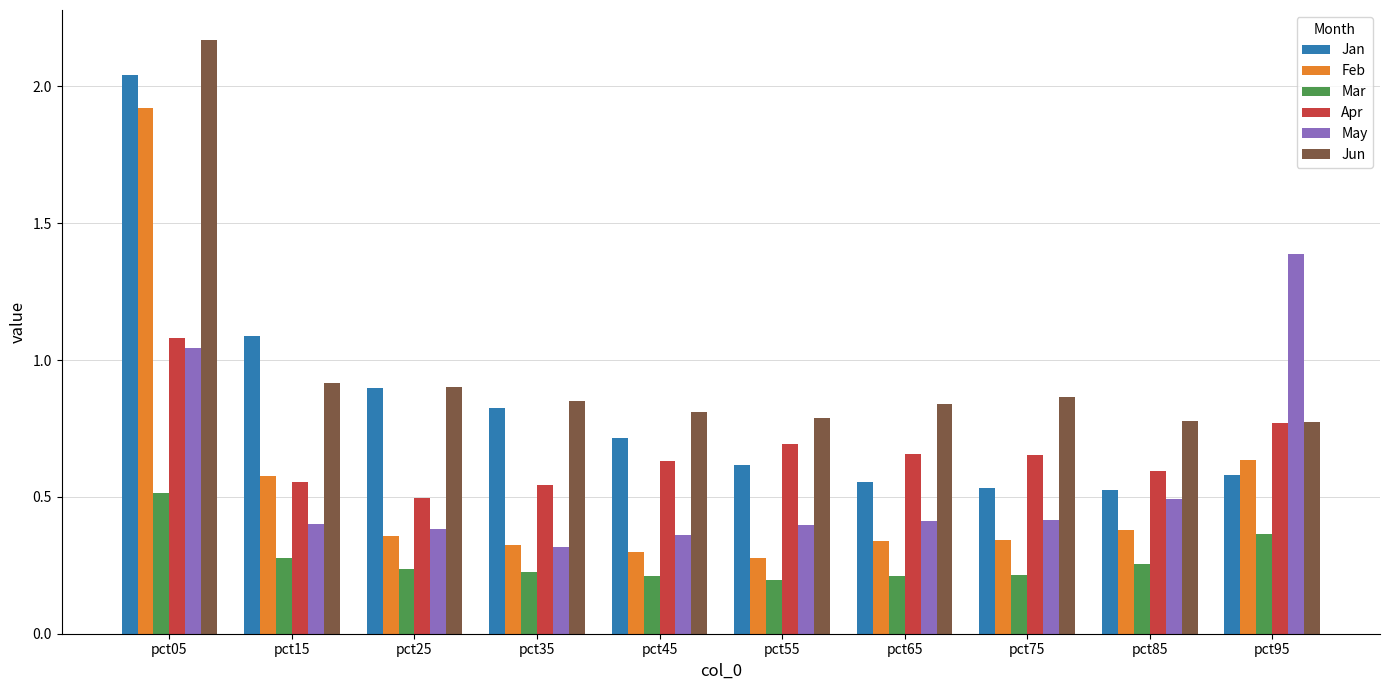

How many Feb values are between 0 and 1?

9